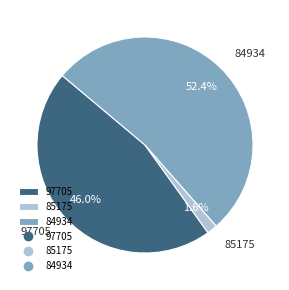

What is the smallest slice in the pie chart?

85175